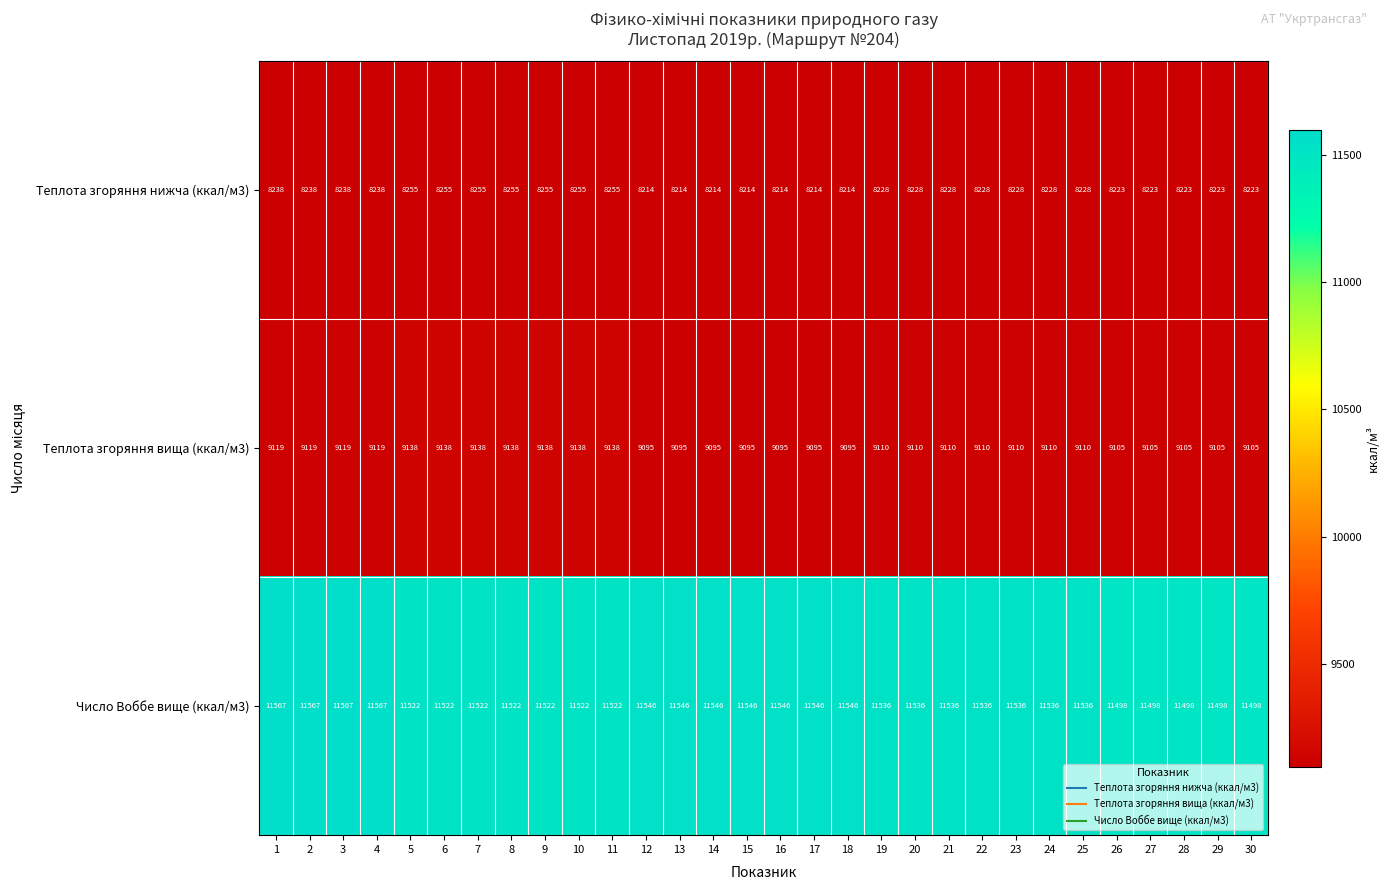

Which series has the widest spread of values?

Число Воббе вище (ккал/м3)